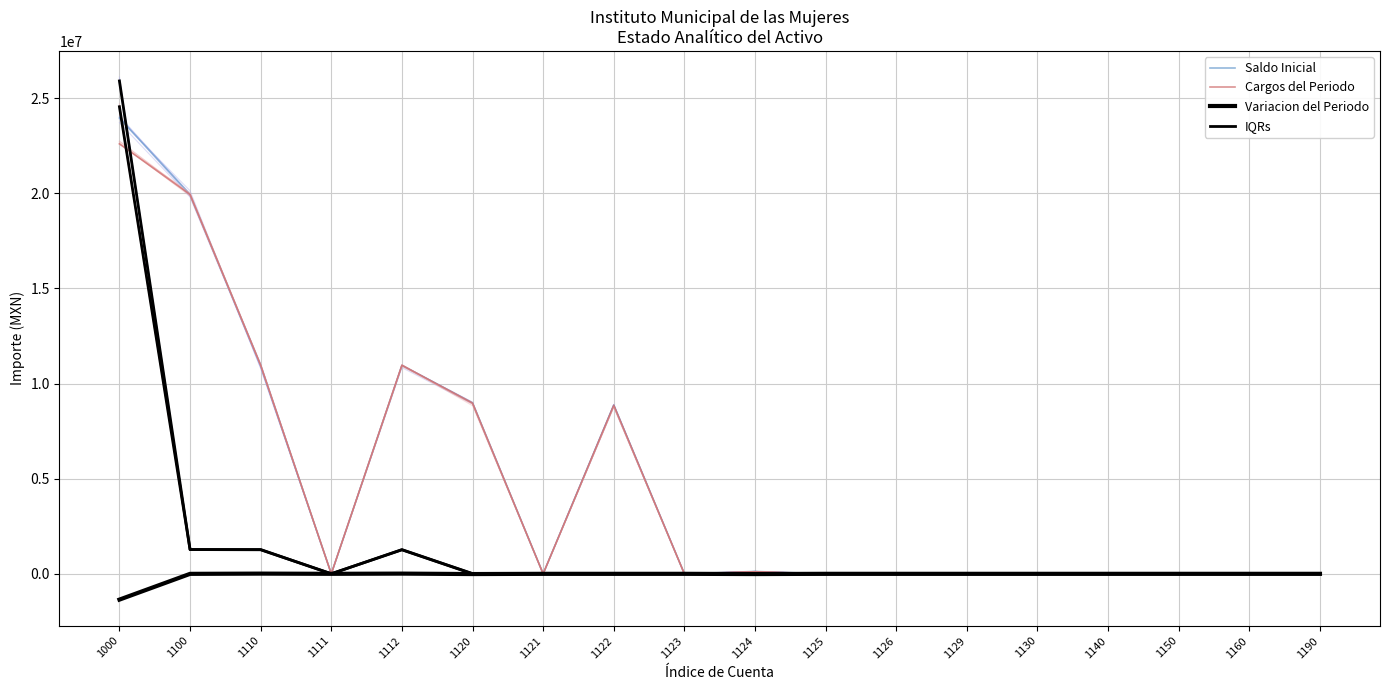

What is the average value of the Variacion del Periodo series?

-75683.5